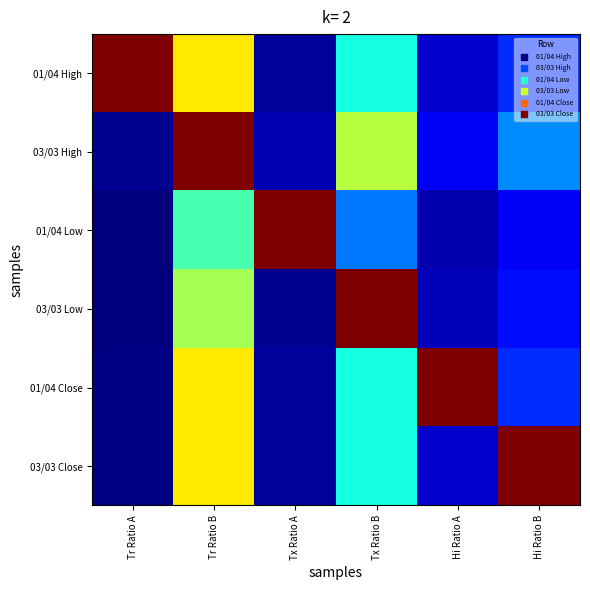

Reading right to left, what are all the values shown in this chart?

01/04 High: Hi Ratio B=0.1	Hi Ratio A=0.0	Tx Ratio B=0.2	Tx Ratio A=0.0	Tr Ratio B=0.3	Tr Ratio A=0.5
03/03 High: Hi Ratio B=0.1	Hi Ratio A=0.1	Tx Ratio B=0.3	Tx Ratio A=0.0	Tr Ratio B=0.5	Tr Ratio A=0.0
01/04 Low: Hi Ratio B=0.1	Hi Ratio A=0.0	Tx Ratio B=0.1	Tx Ratio A=0.5	Tr Ratio B=0.2	Tr Ratio A=0.0
03/03 Low: Hi Ratio B=0.1	Hi Ratio A=0.0	Tx Ratio B=0.5	Tx Ratio A=0.0	Tr Ratio B=0.3	Tr Ratio A=0.0
01/04 Close: Hi Ratio B=0.1	Hi Ratio A=0.5	Tx Ratio B=0.2	Tx Ratio A=0.0	Tr Ratio B=0.3	Tr Ratio A=0.0
03/03 Close: Hi Ratio B=0.5	Hi Ratio A=0.0	Tx Ratio B=0.2	Tx Ratio A=0.0	Tr Ratio B=0.3	Tr Ratio A=0.0